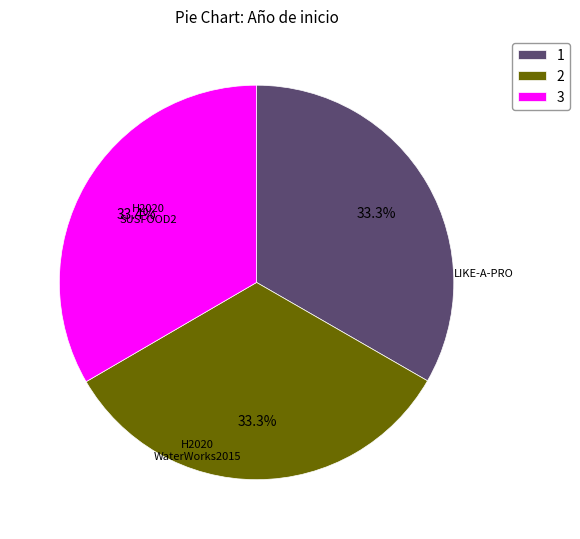

Does 3 account for over 50% of the chart?

No